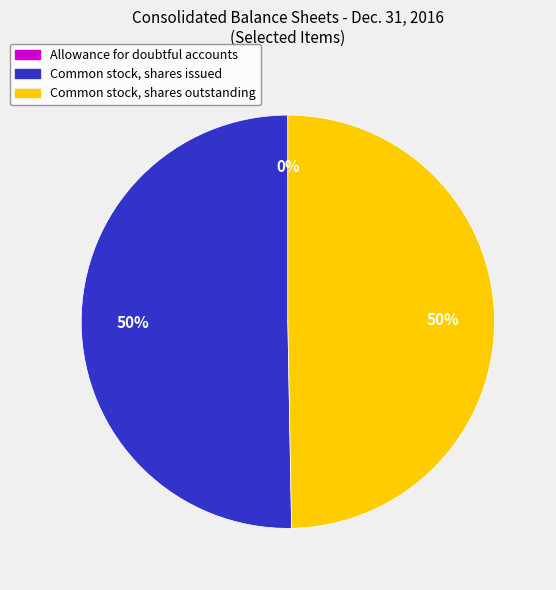

Is it true that Common stock, shares outstanding is 37% of the pie?

False